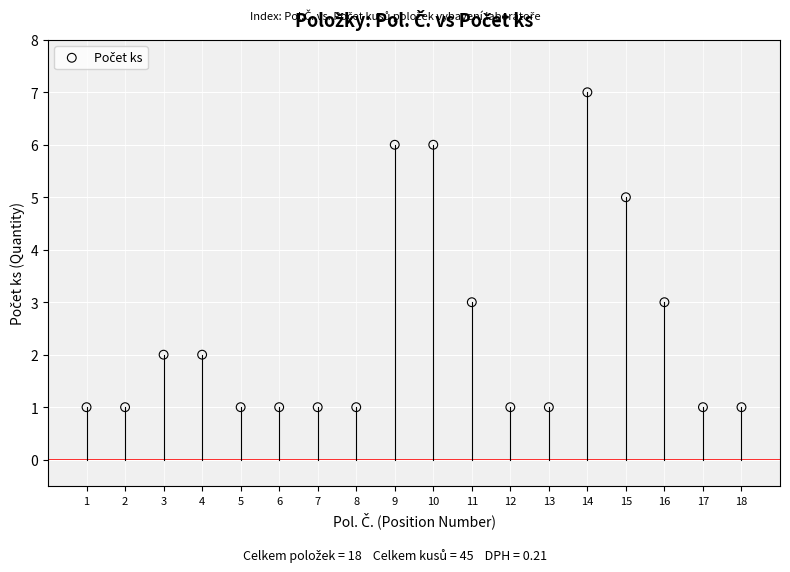

What is the range of Y values (max minus min)?

6